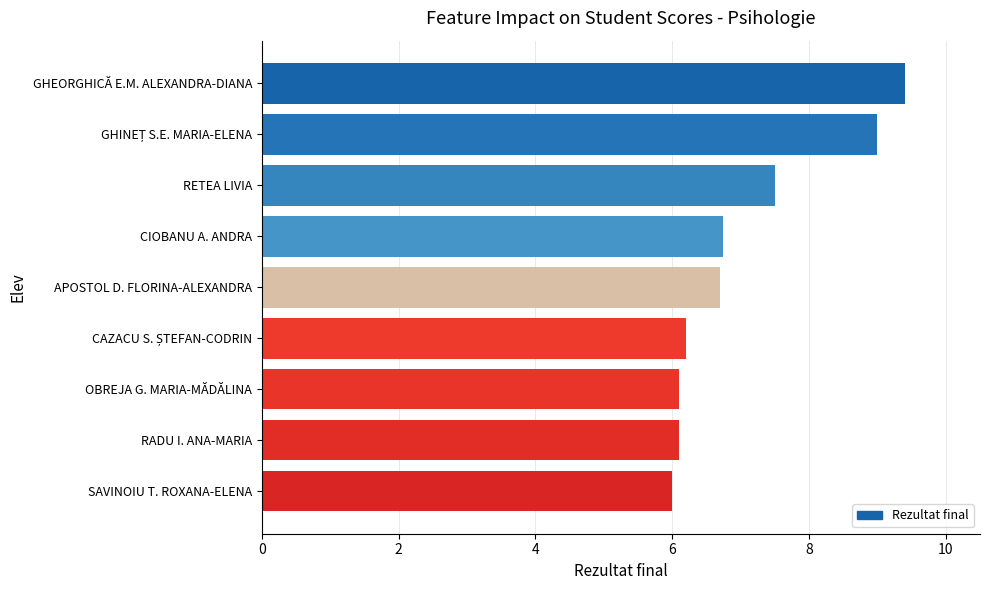

What is the label of the 3rd bar from the top?

RETEA LIVIA